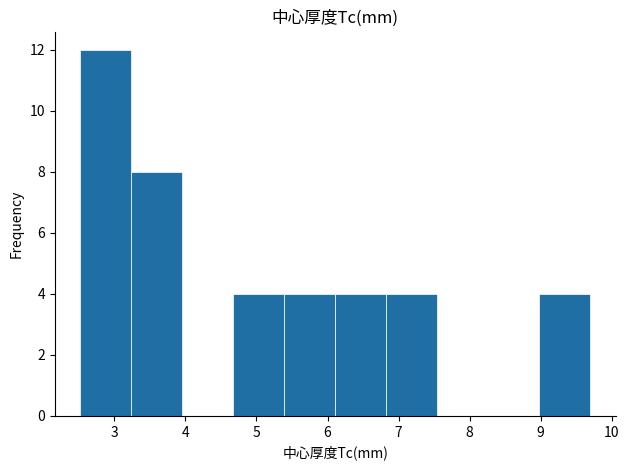

What is the height of the bar covering 2.5 to 3.2 on the x-axis? Neither the bar edges nor the heights are printed on the chart, so give them approximately, as read against the axes.

12